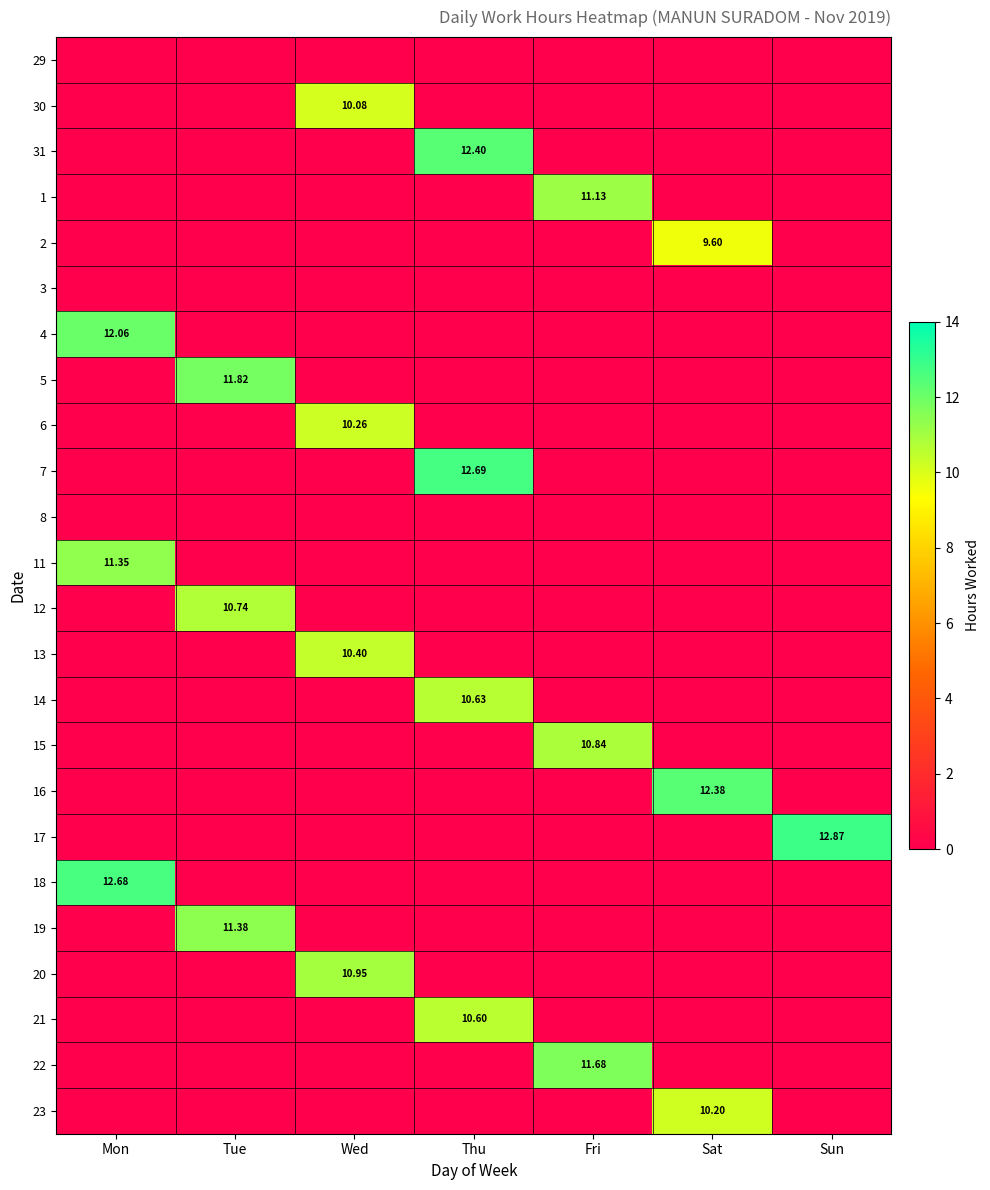

Which series changed the most between Mon and Sat?

18